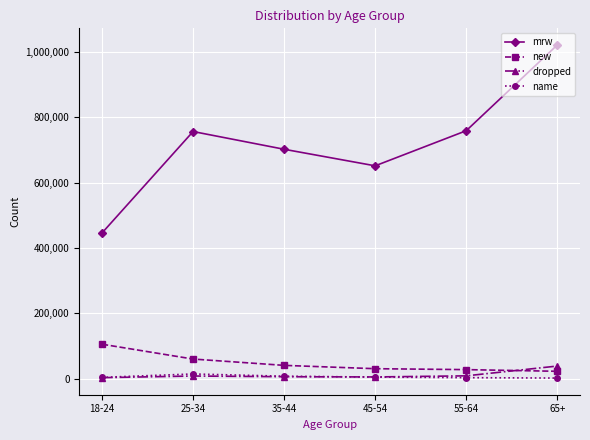

The value of mrw at 45-54 is 887712. True or false?

False